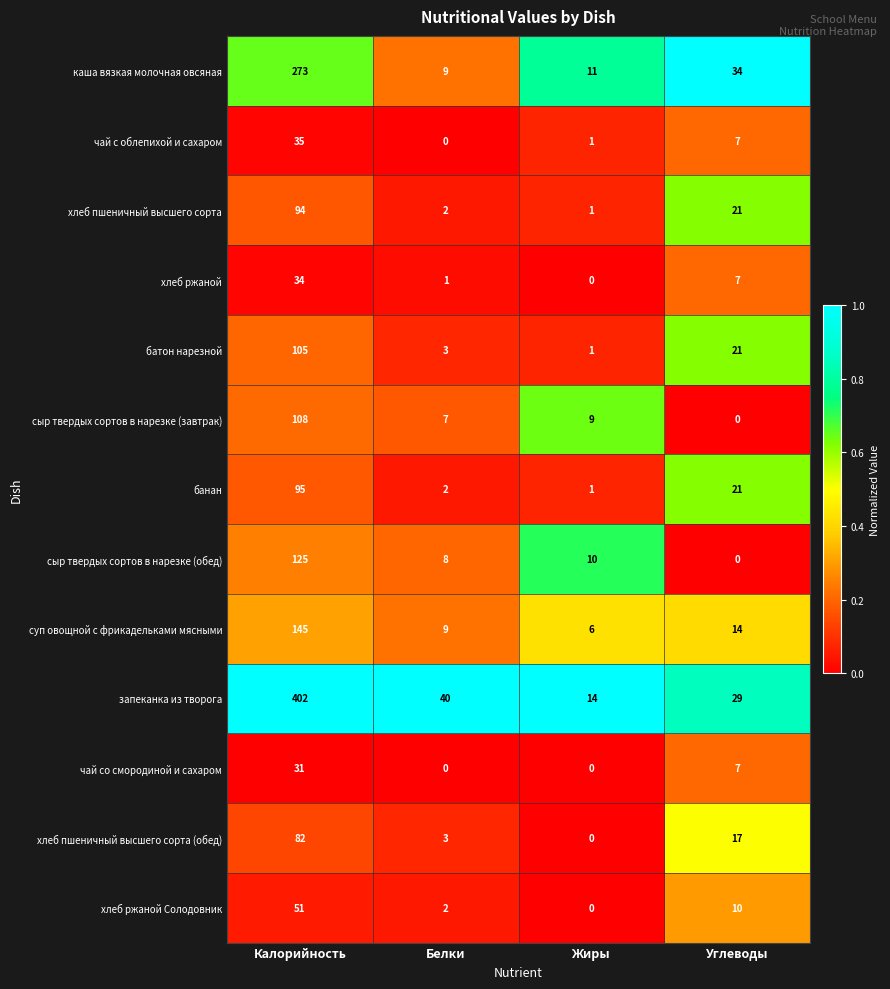

Which series changed the most between Калорийность and Белки?

запеканка из творога